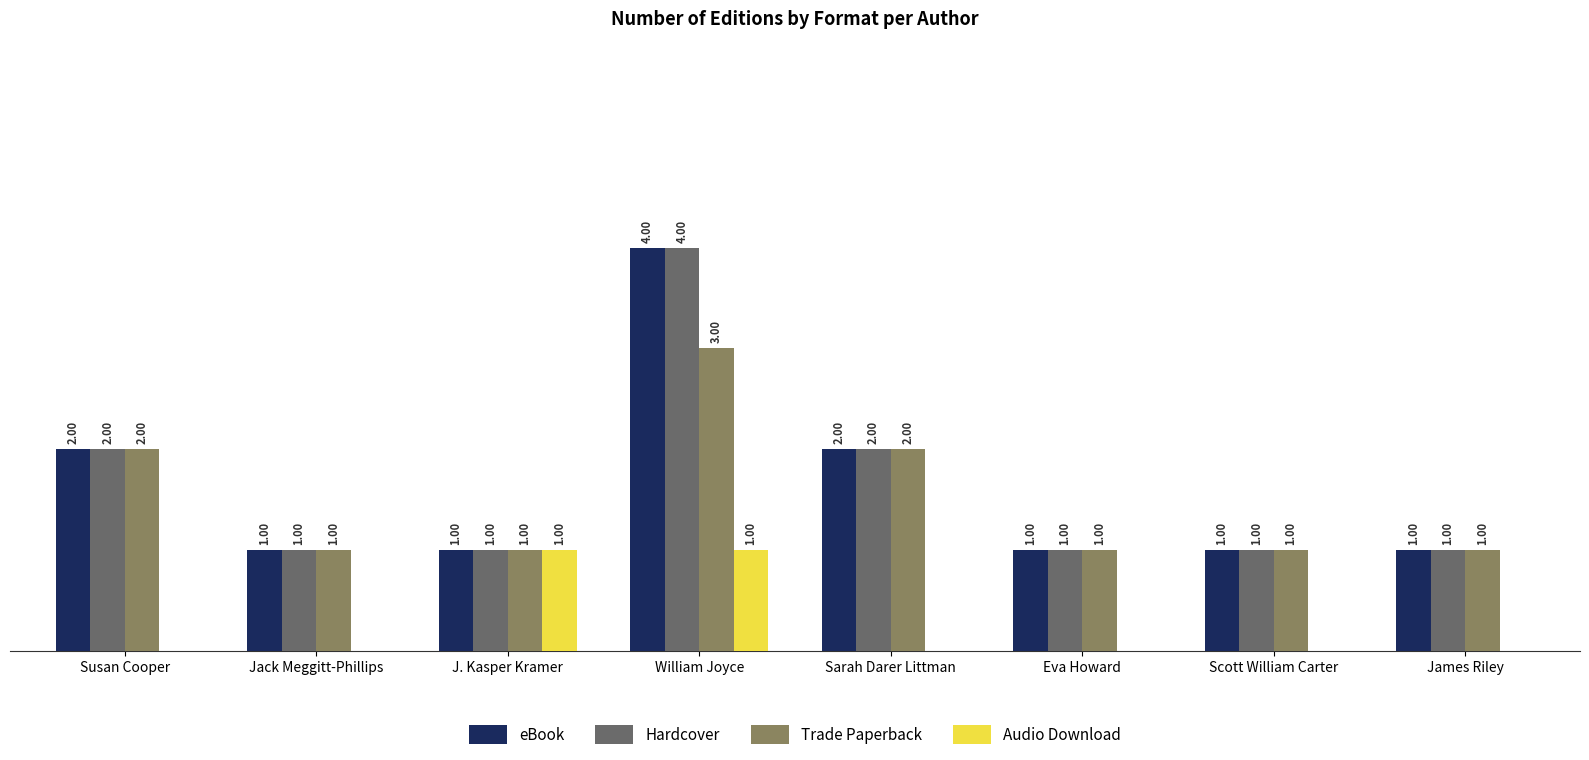

At which category is the sum across all series the highest?

William Joyce